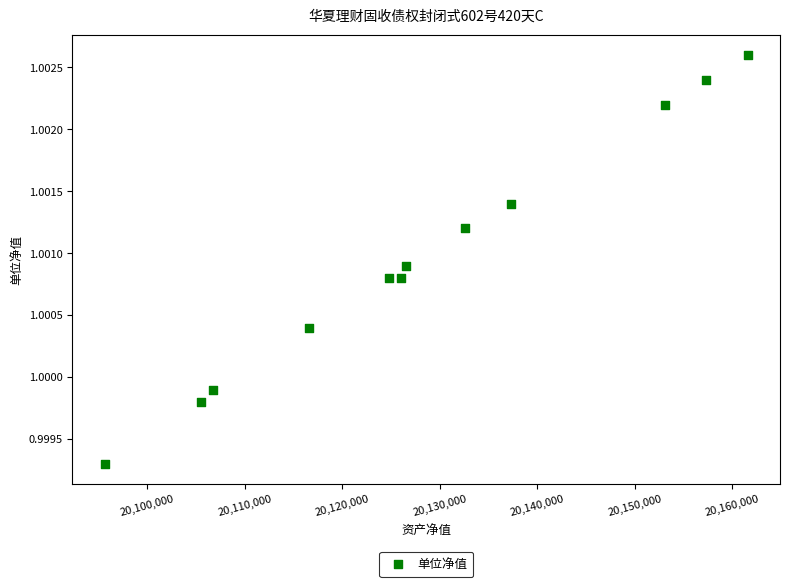

What is the range of X values (max minus min)?

65976.0